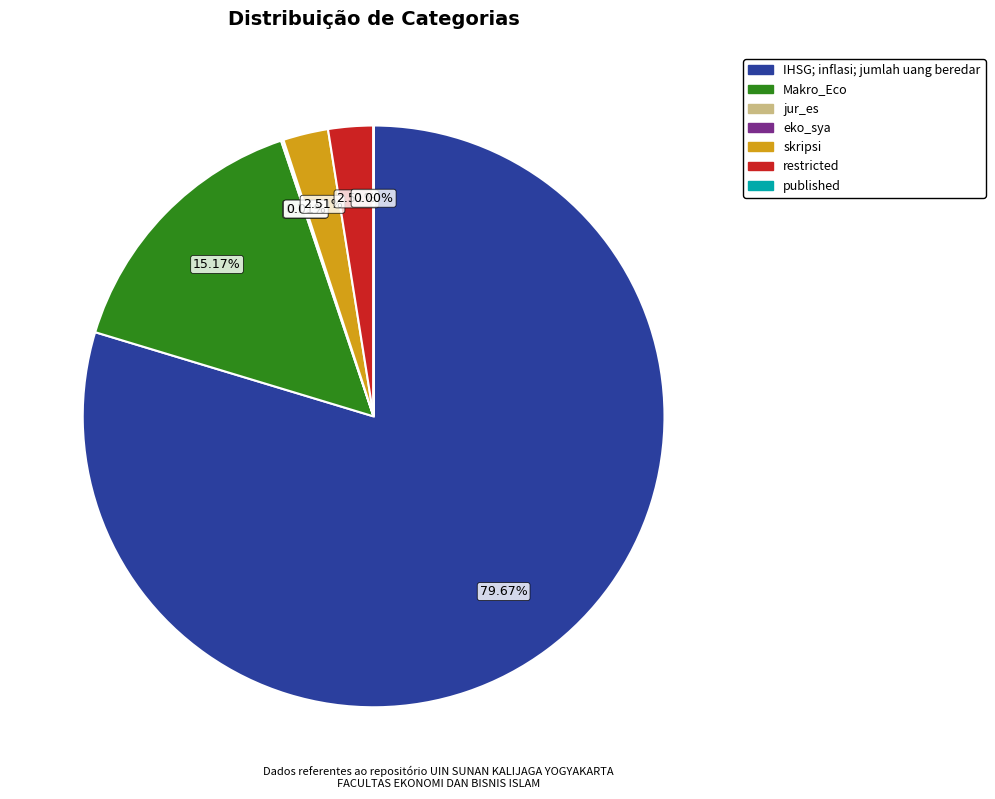

Between restricted and IHSG; inflasi; jumlah uang beredar, which is larger?

IHSG; inflasi; jumlah uang beredar